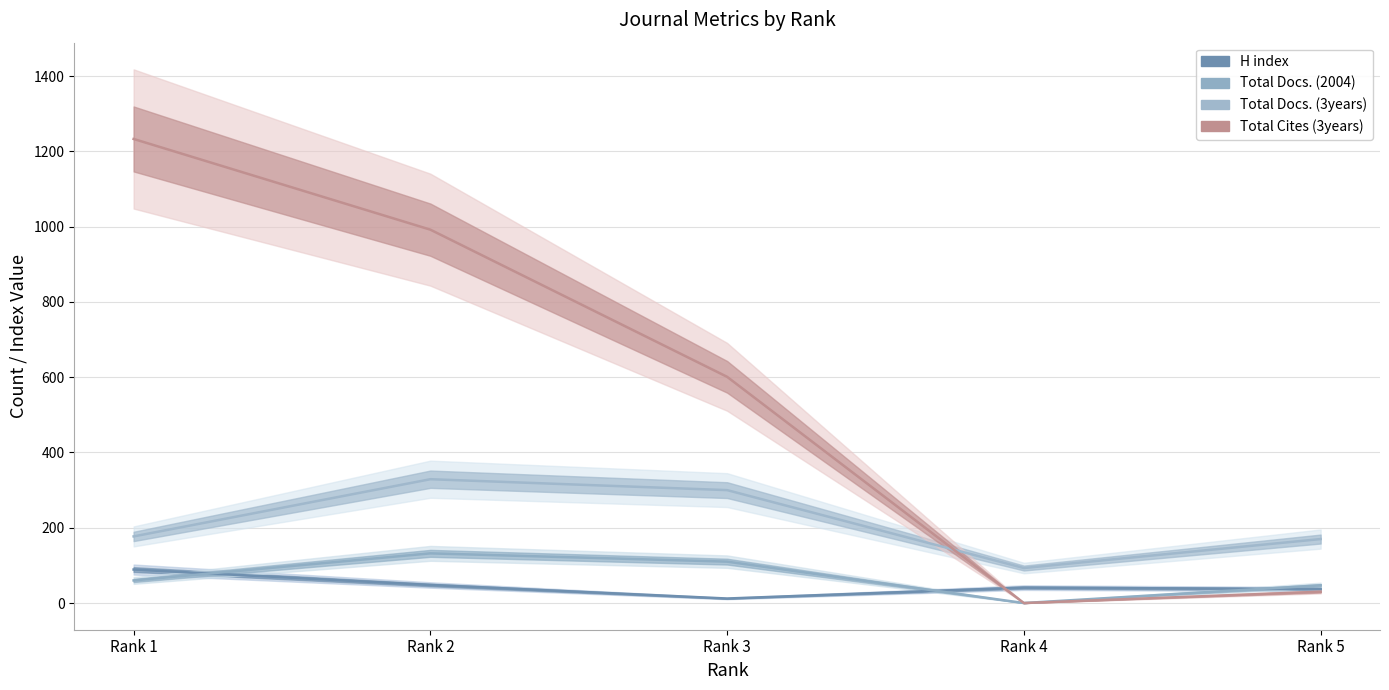

How many values in the Total Docs. (2004) series are below 60?

2